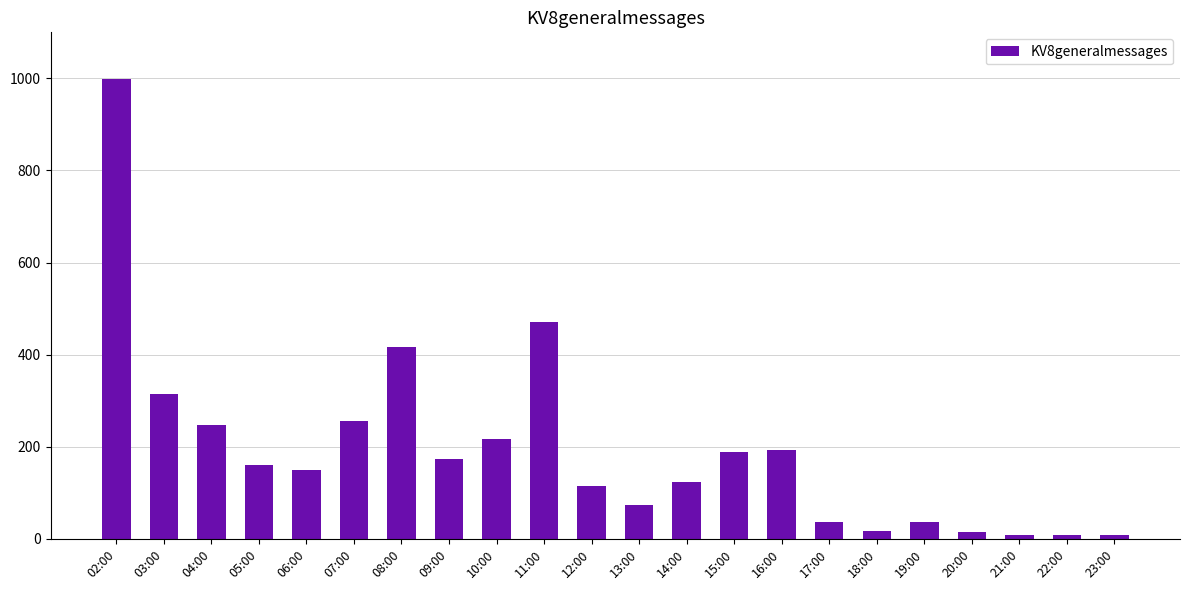

Is it true that the value at 12:00 is 114?

True